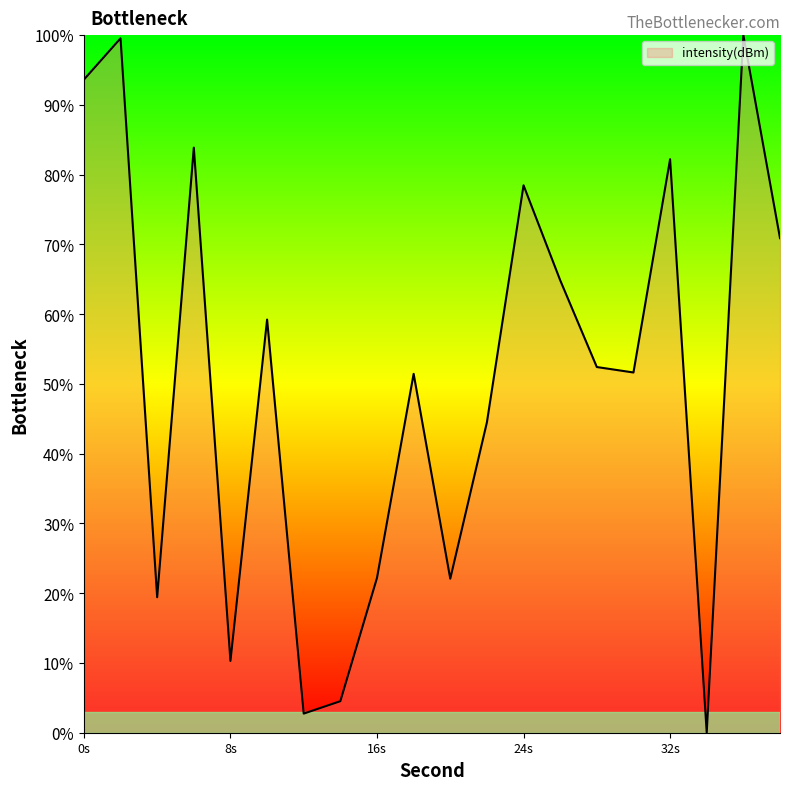

What is the maximum value shown in the chart?

100.0